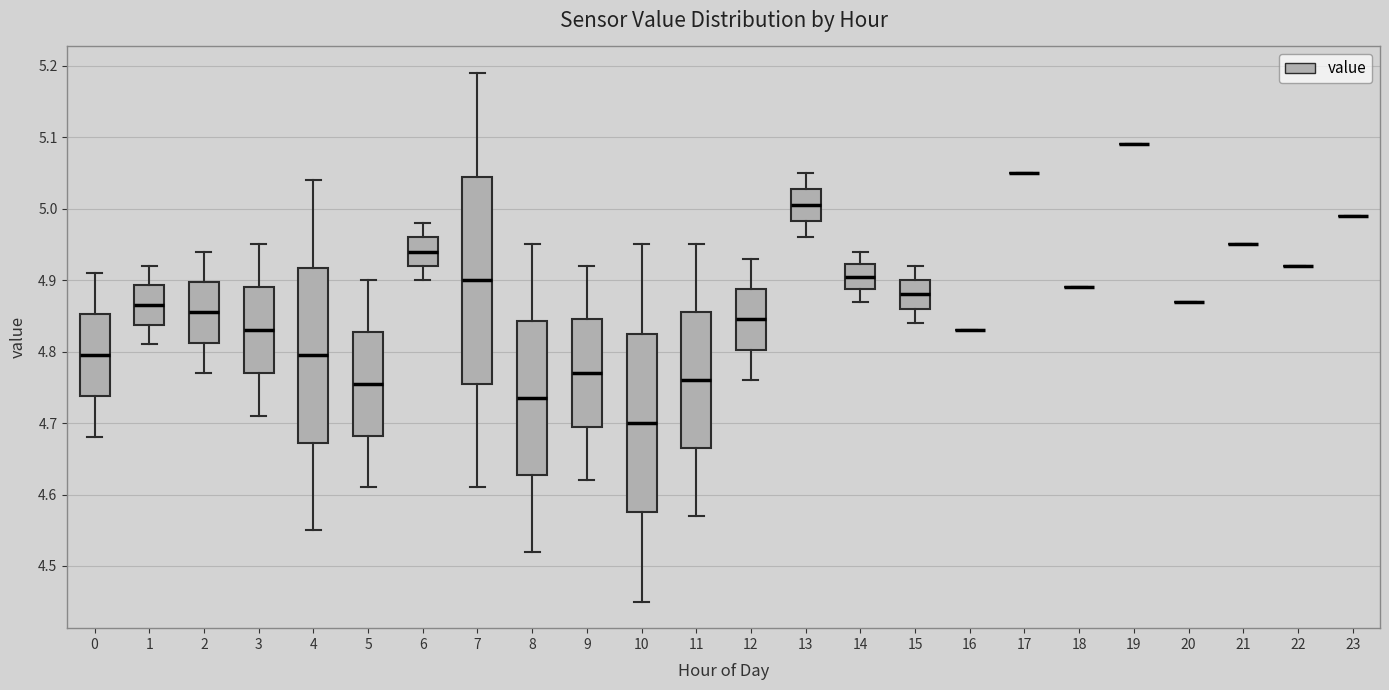

Which box is the tallest, from its lower edge to its upper edge?

7